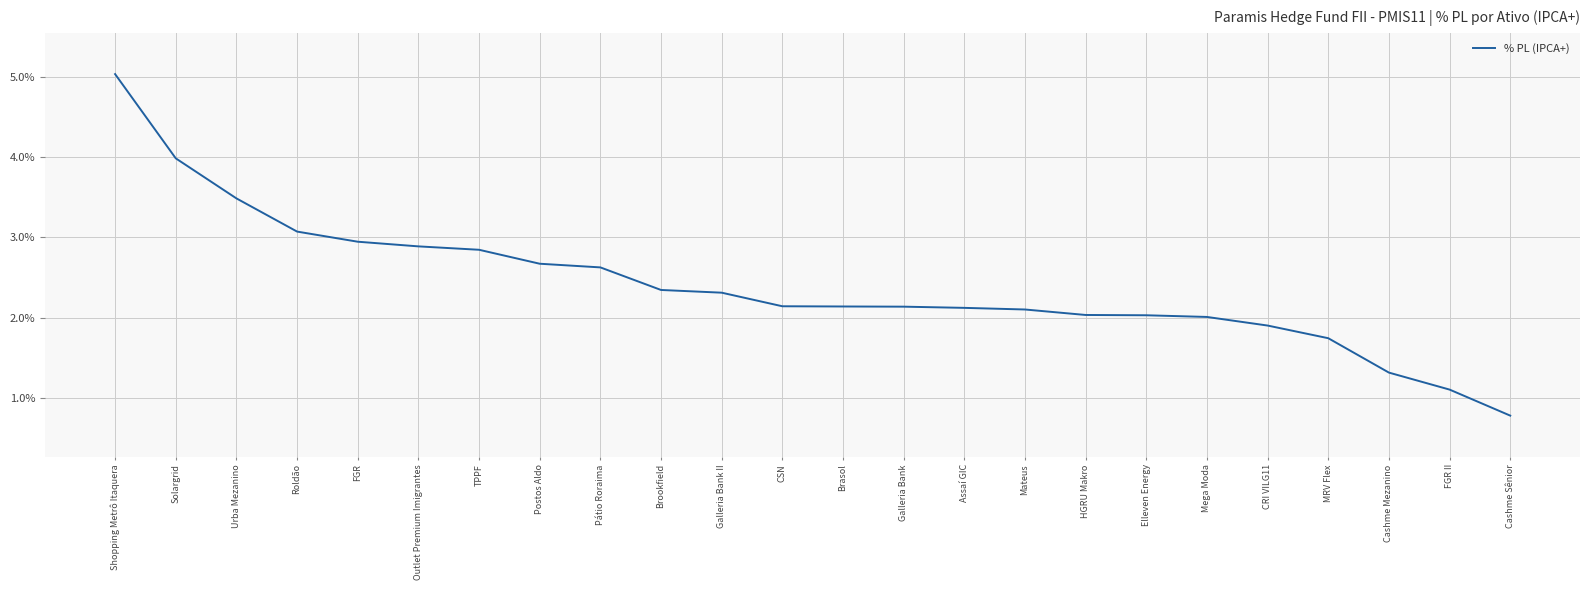

Reading left to right, transcribe all the data shown in this chart.

Shopping Metrô Itaquera=0.1	Solargrid=0.0	Urba Mezanino=0.0	Roldão=0.0	FGR=0.0	Outlet Premium Imigrantes=0.0	TPPF=0.0	Postos Aldo=0.0	Pátio Roraima=0.0	Brookfield=0.0	Galleria Bank II=0.0	CSN=0.0	Brasol=0.0	Galleria Bank=0.0	Assaí GIC=0.0	Mateus=0.0	HGRU Makro=0.0	Elleven Energy=0.0	Mega Moda=0.0	CRI VILG11=0.0	MRV Flex=0.0	Cashme Mezanino=0.0	FGR II=0.0	Cashme Sênior=0.0